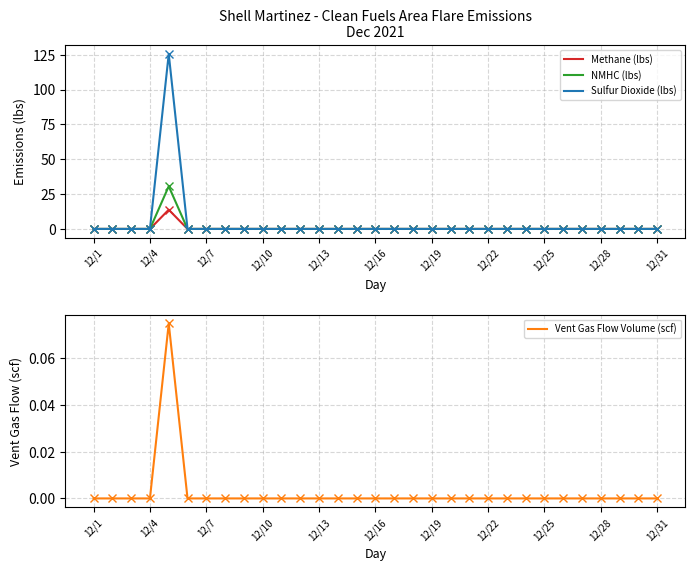

Reading left to right, extract all data points from this chart.

Methane (lbs): 0.0	0.0	0.0	0.0	13.8	0.0	0.0	0.0	0.0	0.0	0.0	0.0	0.0	0.0	0.0	0.0	0.0	0.0	0.0	0.0	0.0	0.0	0.0	0.0	0.0	0.0	0.0	0.0	0.0	0.0	0.0
NMHC (lbs): 0.0	0.0	0.0	0.0	30.6	0.0	0.0	0.0	0.0	0.0	0.0	0.0	0.0	0.0	0.0	0.0	0.0	0.0	0.0	0.0	0.0	0.0	0.0	0.0	0.0	0.0	0.0	0.0	0.0	0.0	0.0
Sulfur Dioxide (lbs): 0.0	0.0	0.0	0.0	125.6	0.0	0.0	0.0	0.0	0.0	0.0	0.0	0.0	0.0	0.0	0.0	0.0	0.0	0.0	0.0	0.0	0.0	0.0	0.0	0.0	0.0	0.0	0.0	0.0	0.0	0.0
Vent Gas Flow Volume (scf): 0.0	0.0	0.0	0.0	0.1	0.0	0.0	0.0	0.0	0.0	0.0	0.0	0.0	0.0	0.0	0.0	0.0	0.0	0.0	0.0	0.0	0.0	0.0	0.0	0.0	0.0	0.0	0.0	0.0	0.0	0.0